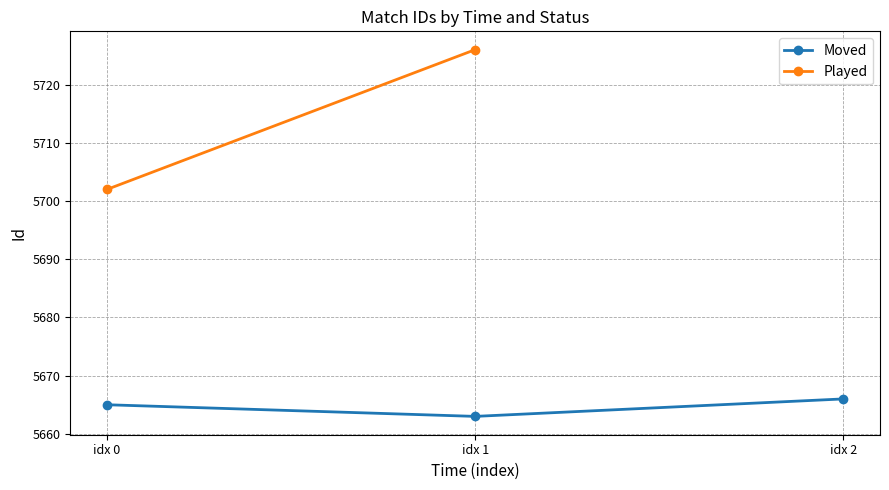

Where does the data first go above 5665?

idx 2